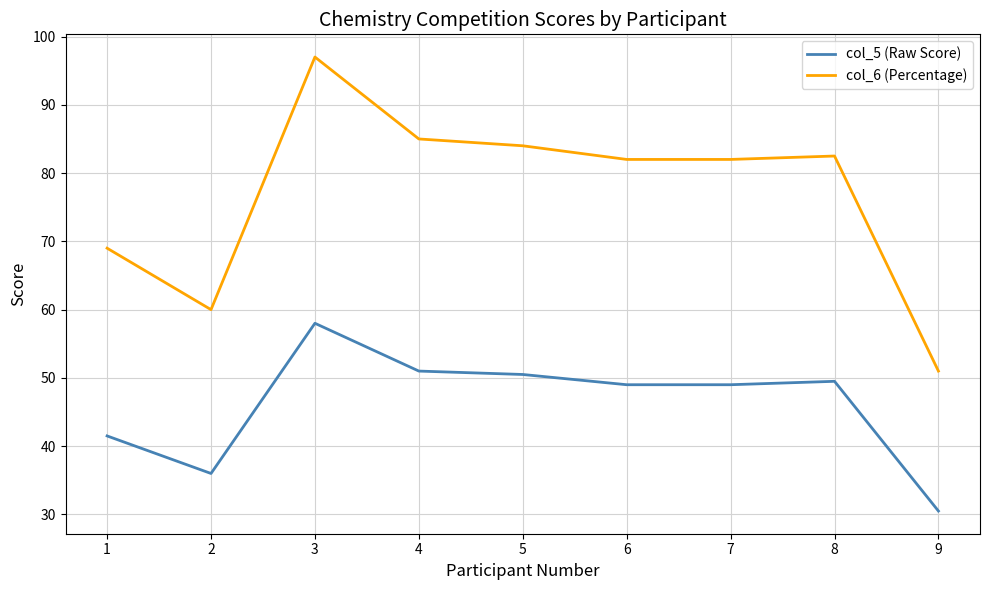

Between 5 and 7, which series saw the biggest shift?

col_6 (Percentage)